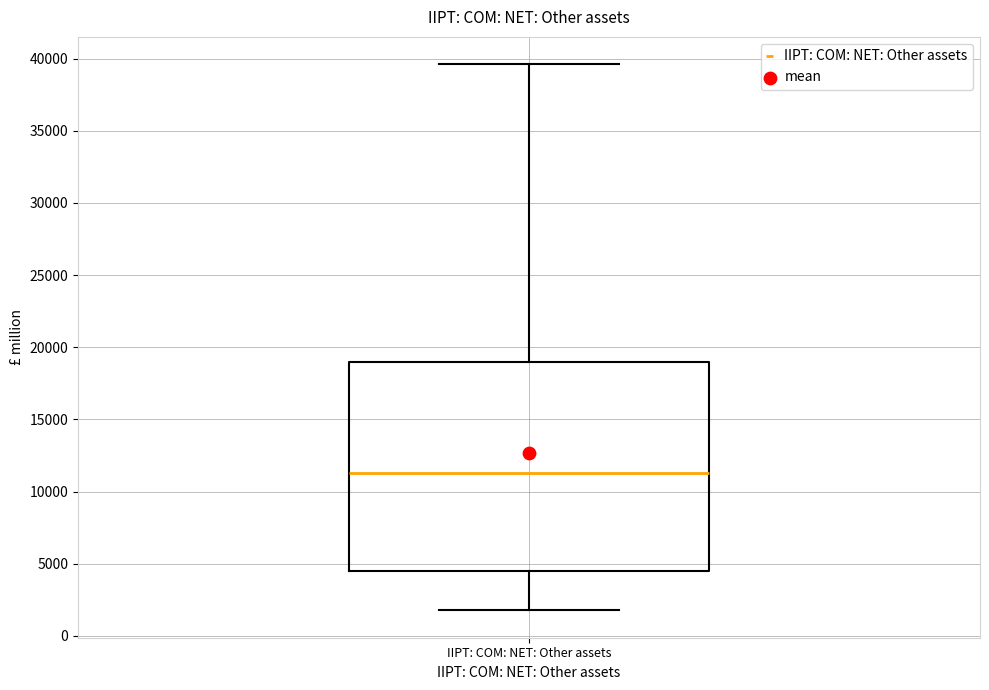

Transcribe this box plot: give where the median line is, the range the box spans, and where the two whiskers end, as read against the y-axis. The values are not printed on the chart, so give them approximately, as read against the axis.

median 11500, box 4500 to 19000, whiskers 2000 to 39500